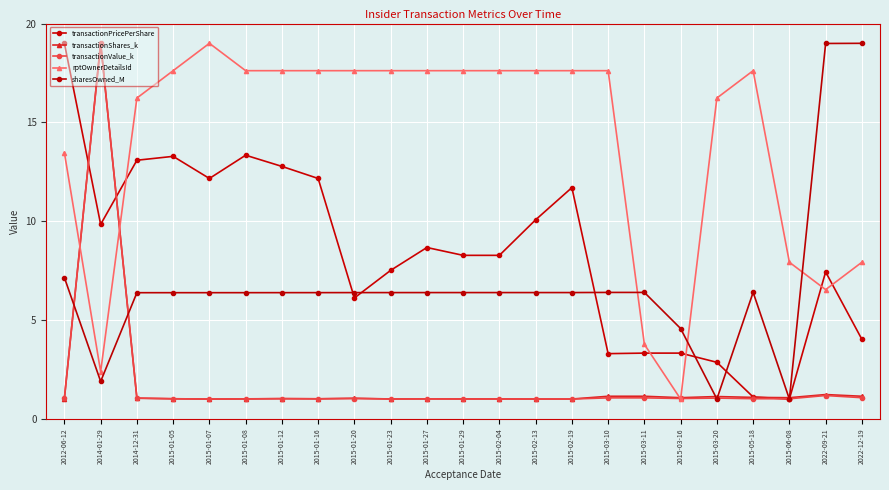

How many lines are shown in the chart?

5